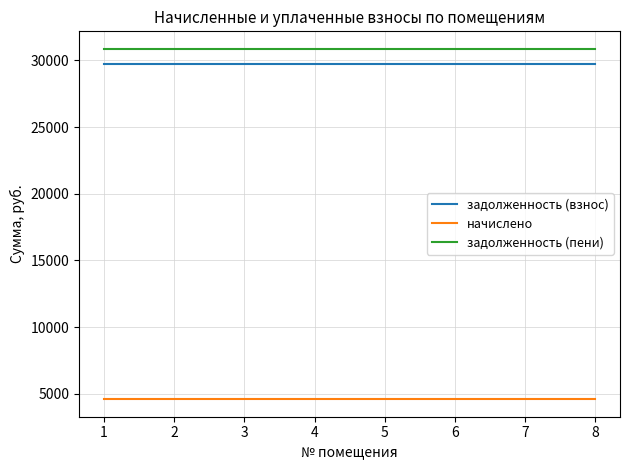

True or false: начислено and задолженность (взнос) cross at least once.

False